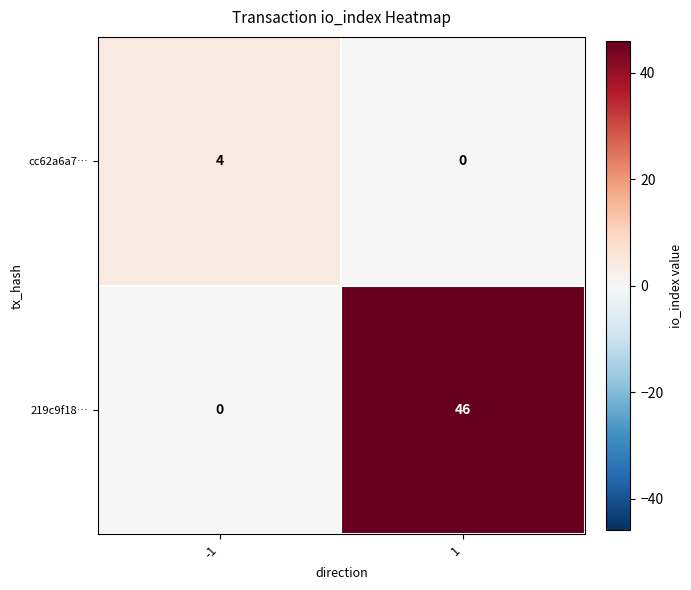

How many data points does each series have?

2